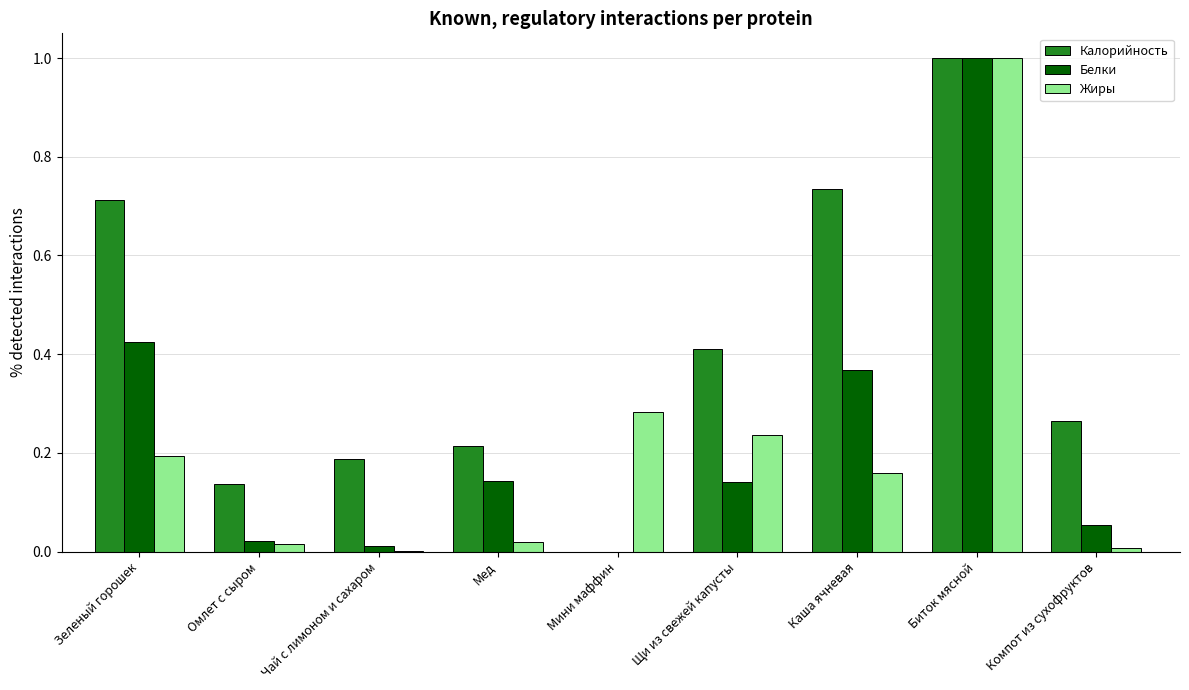

What is the highest value of the Жиры series?

1.0